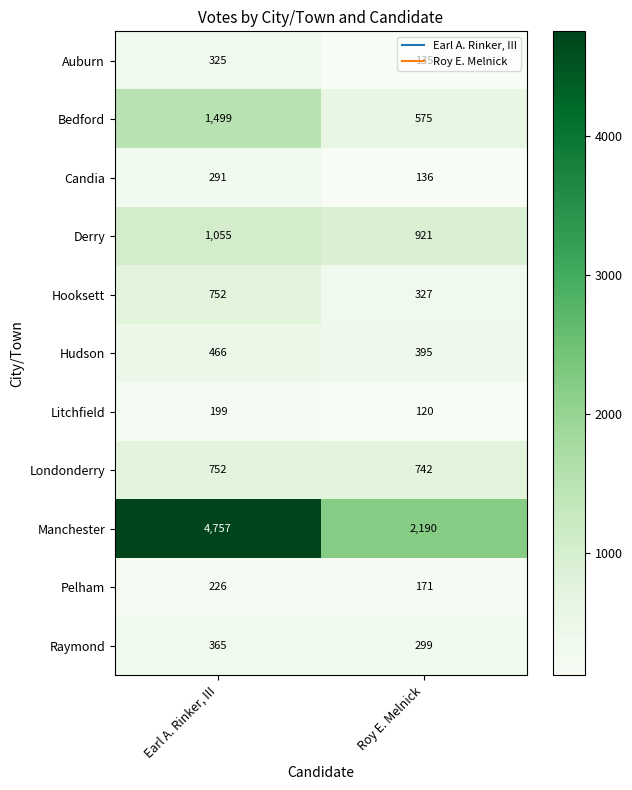

Which series has the widest spread of values?

Manchester